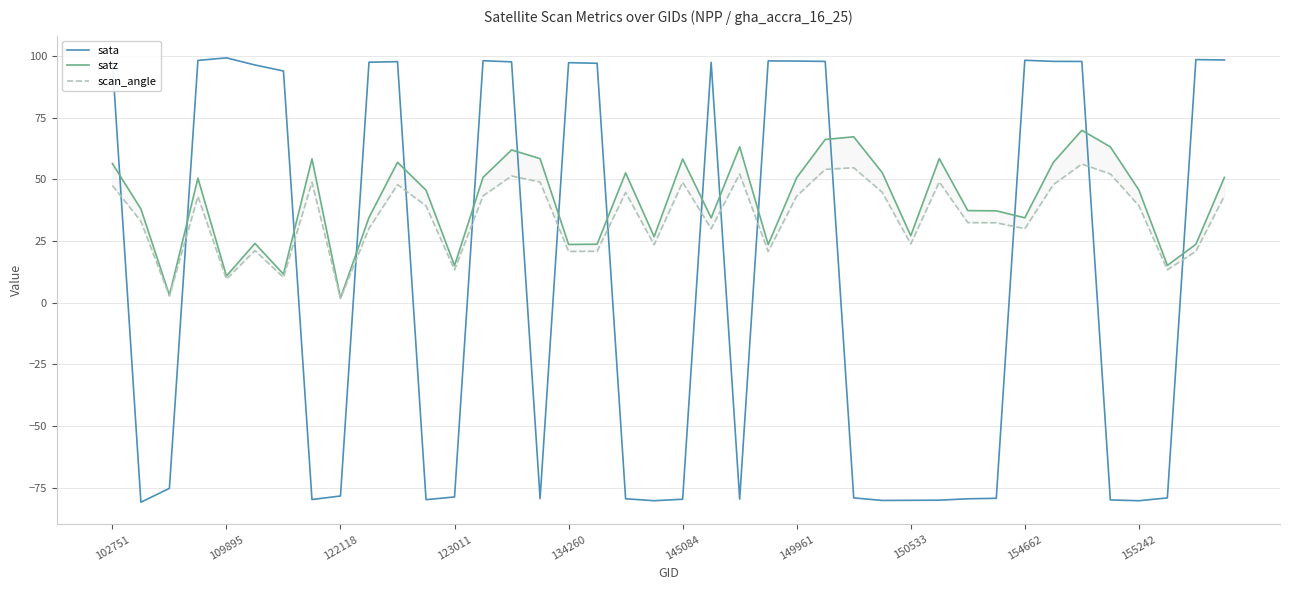

What is the highest value of the sata series?

99.3